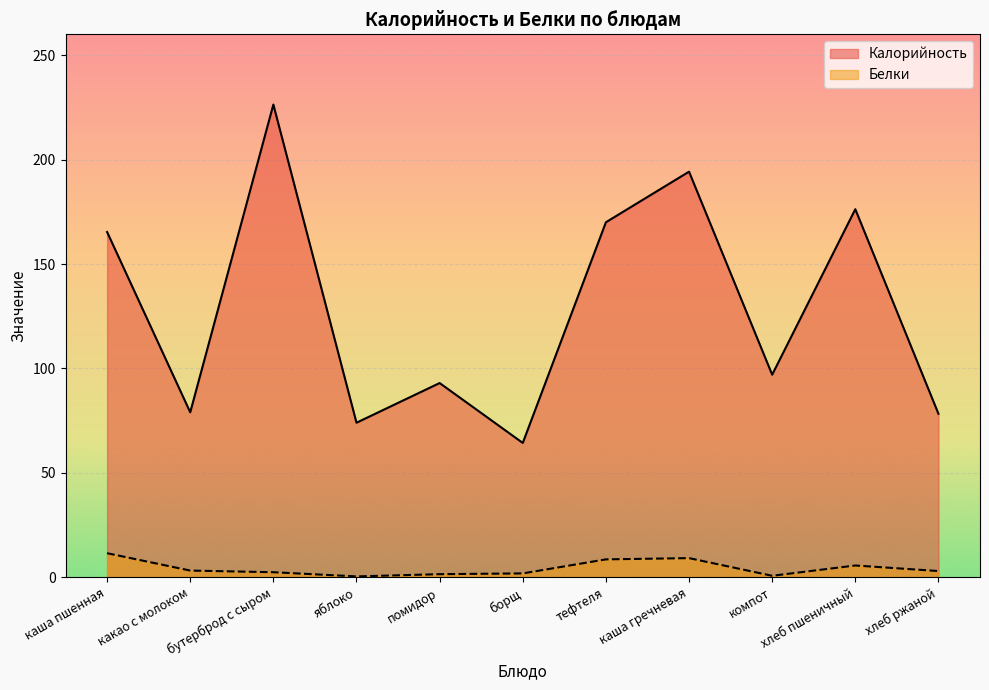

What is the total value across all series at хлеб пшеничный?

181.9